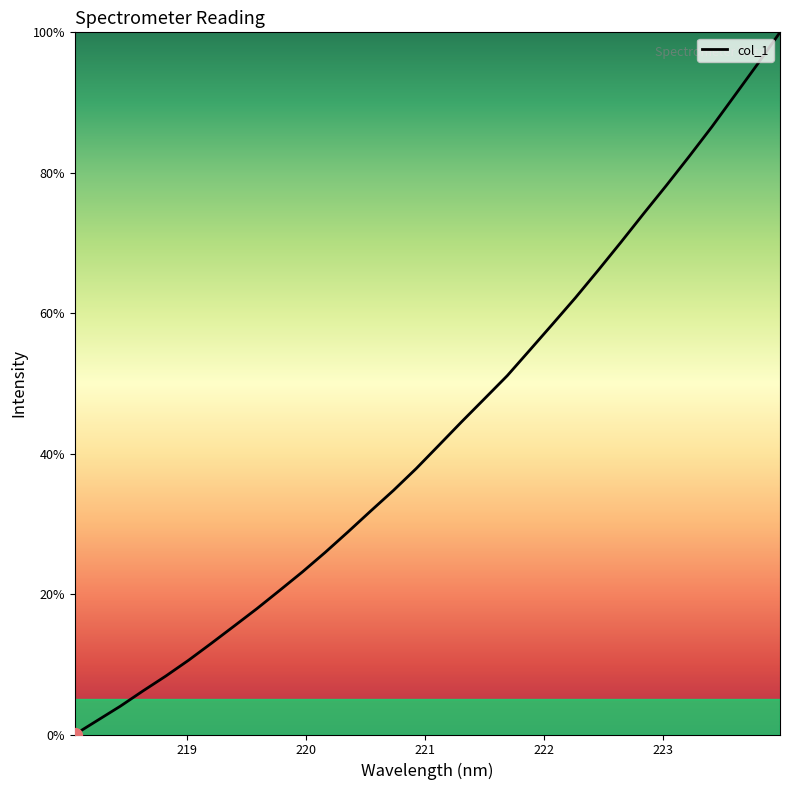

Reading left to right, what are all the values shown in this chart?

0.0	2.0	4.0	6.2	8.3	10.6	13.0	15.4	17.9	20.5	23.2	25.9	28.9	31.8	34.8	37.9	41.2	44.6	47.8	51.1	54.8	58.5	62.2	66.1	70.1	74.2	78.2	82.3	86.5	91.0	95.4	100.0